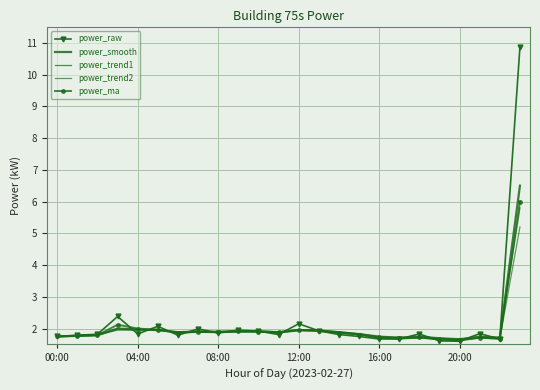

How many lines are shown in the chart?

5